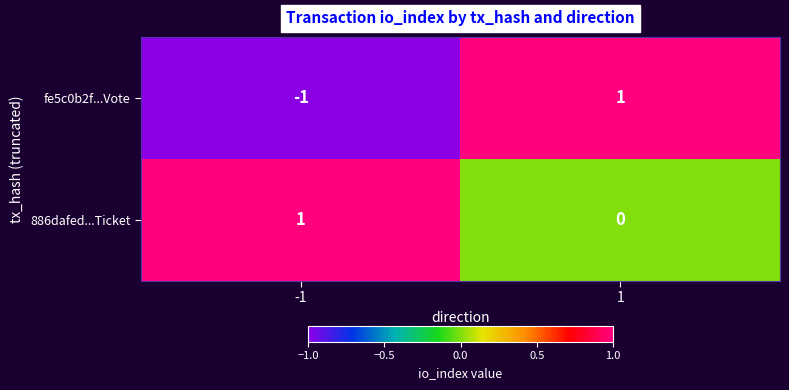

The fe5c0b2f...Vote series shows -1 at -1. True or false?

True